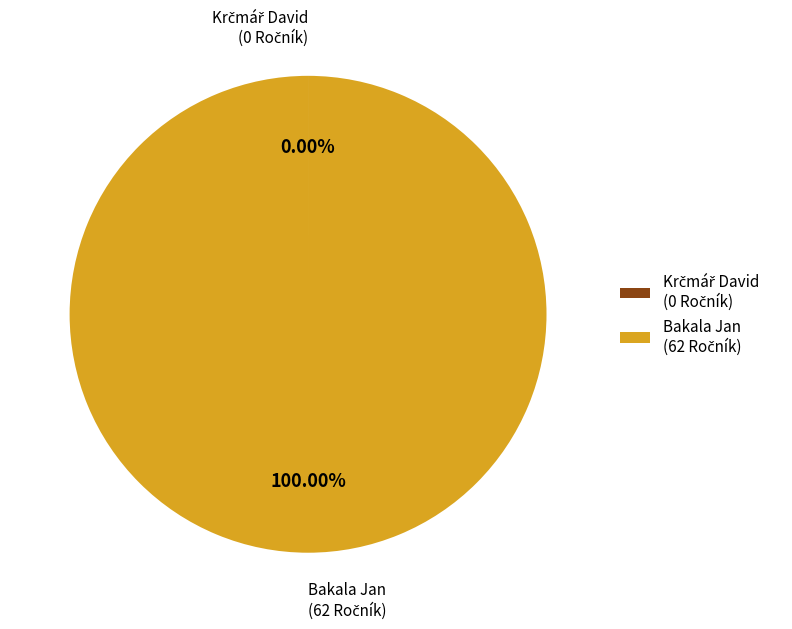

Is there any slice that represents more than half of the pie?

Yes